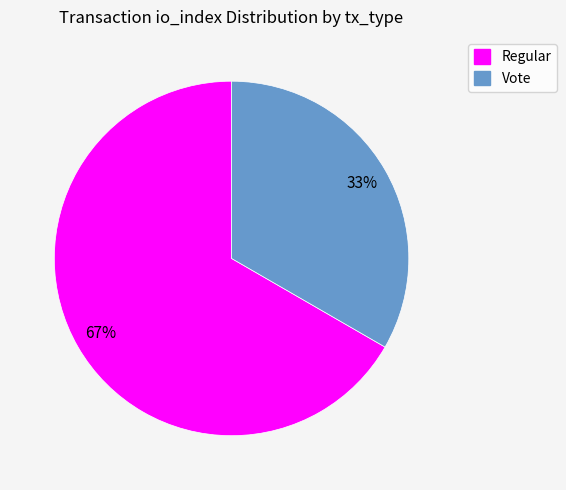

Is it true that Vote is 41% of the pie?

False